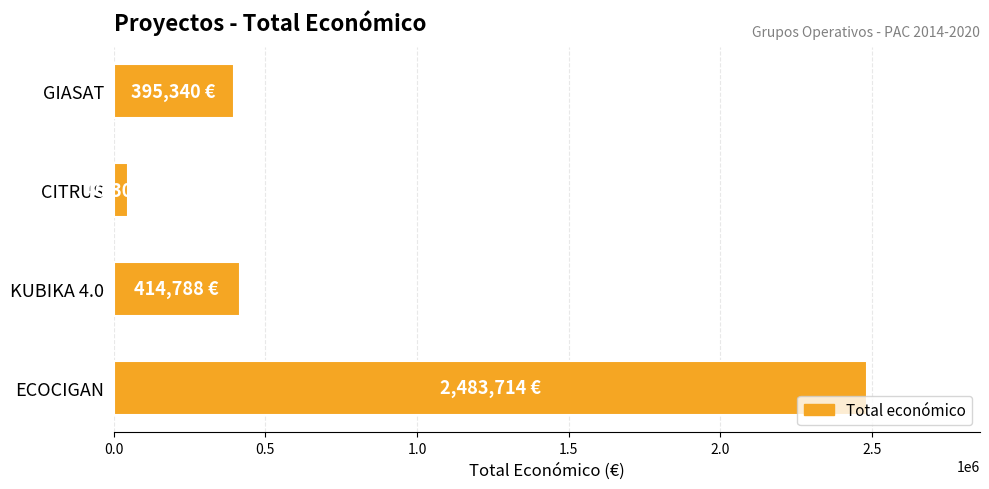

What is the value of the 1st bar from the top?

395340